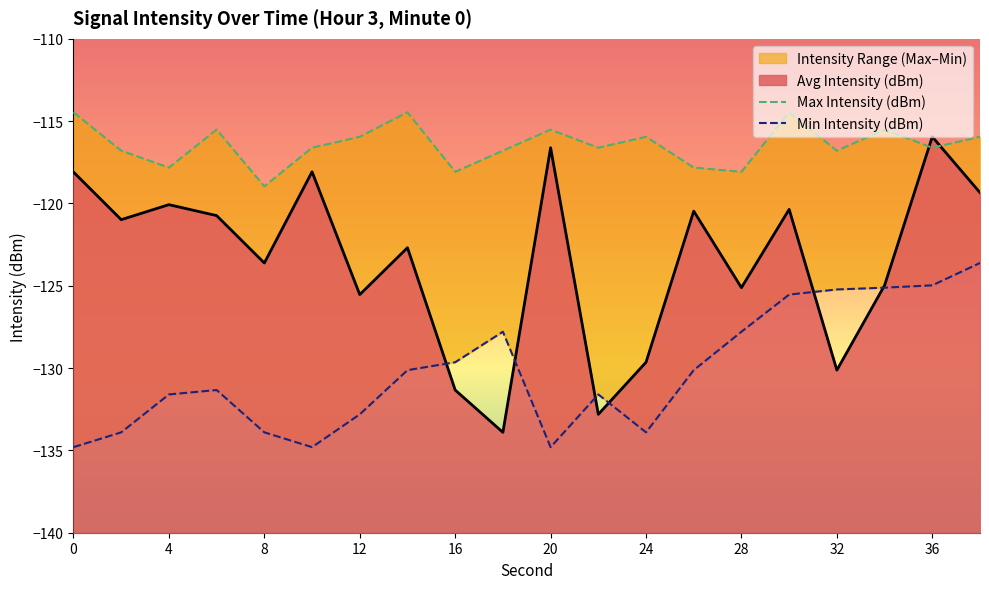

What is the lowest value of the Avg Intensity (dBm) series?

-133.9